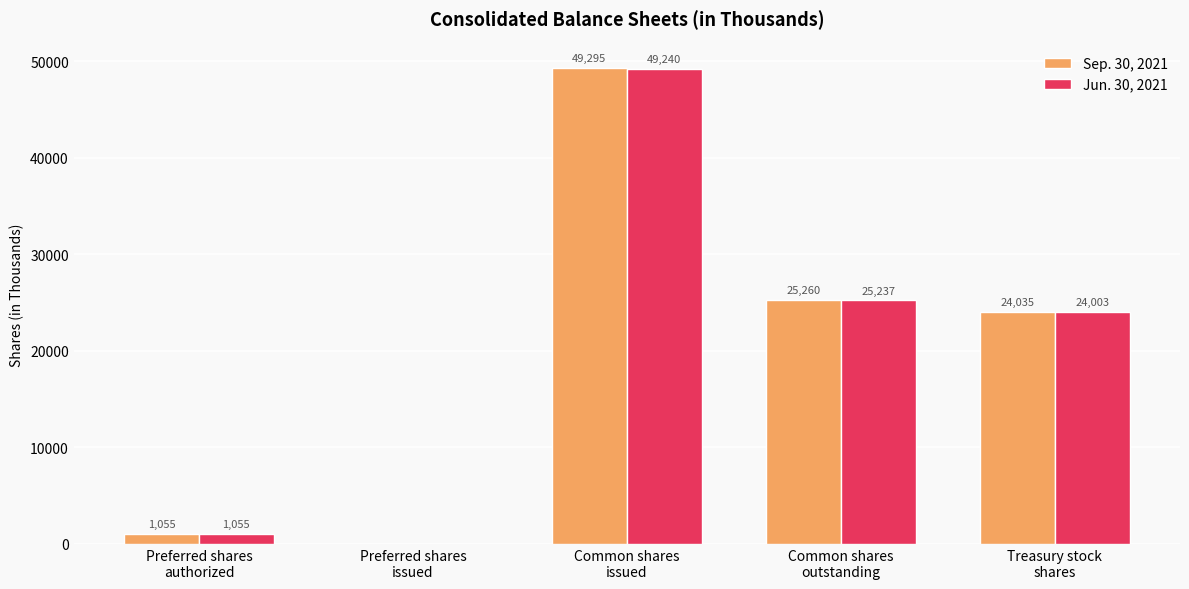

Which series has the largest total across all categories?

Sep. 30, 2021